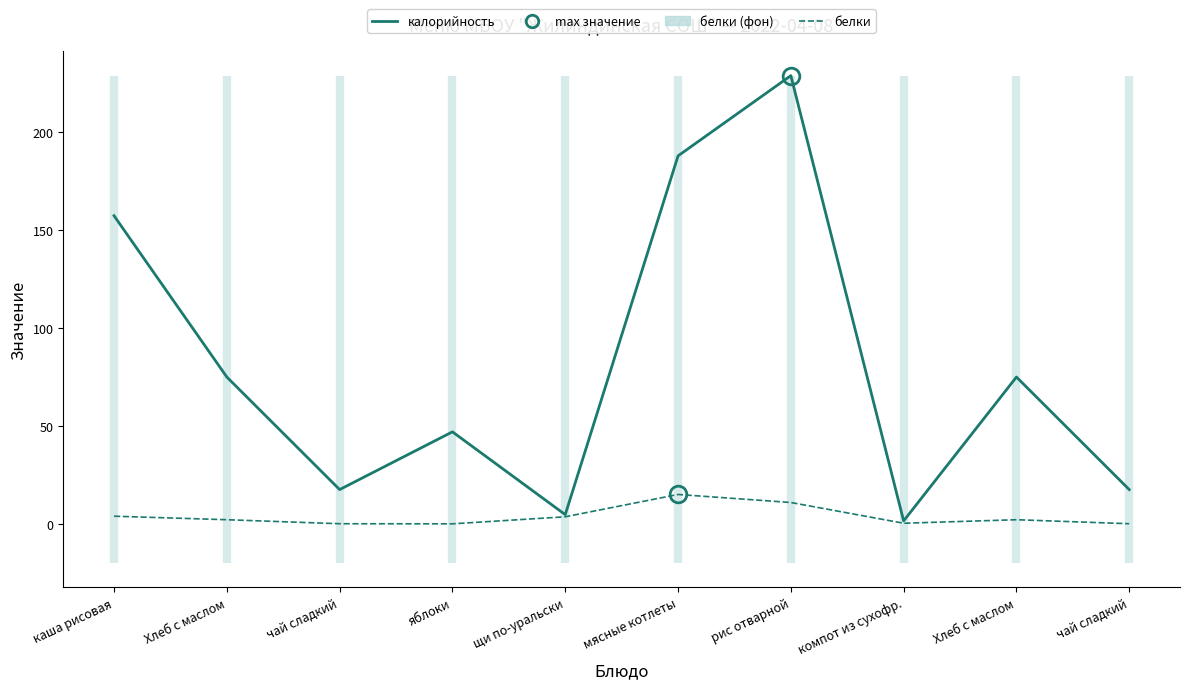

True or false: калорийность has more than 0 interior local peaks.

True